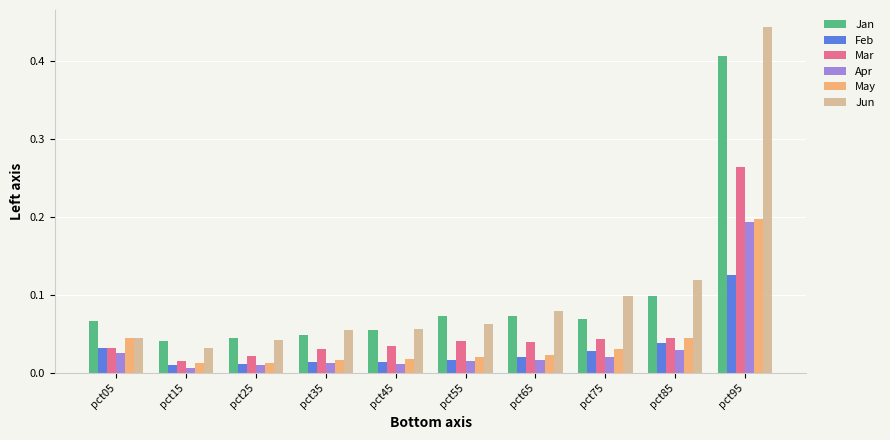

True or false: Jun has a value of 0.0 at pct45.

False